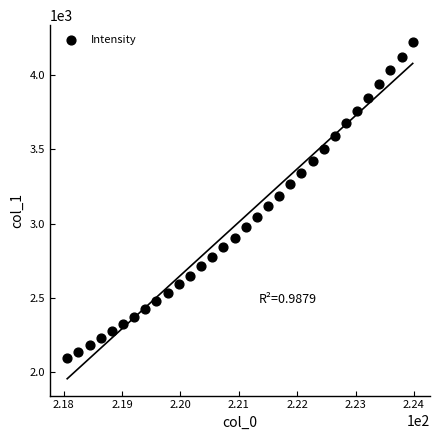

What is the range of X values (max minus min)?

5.9